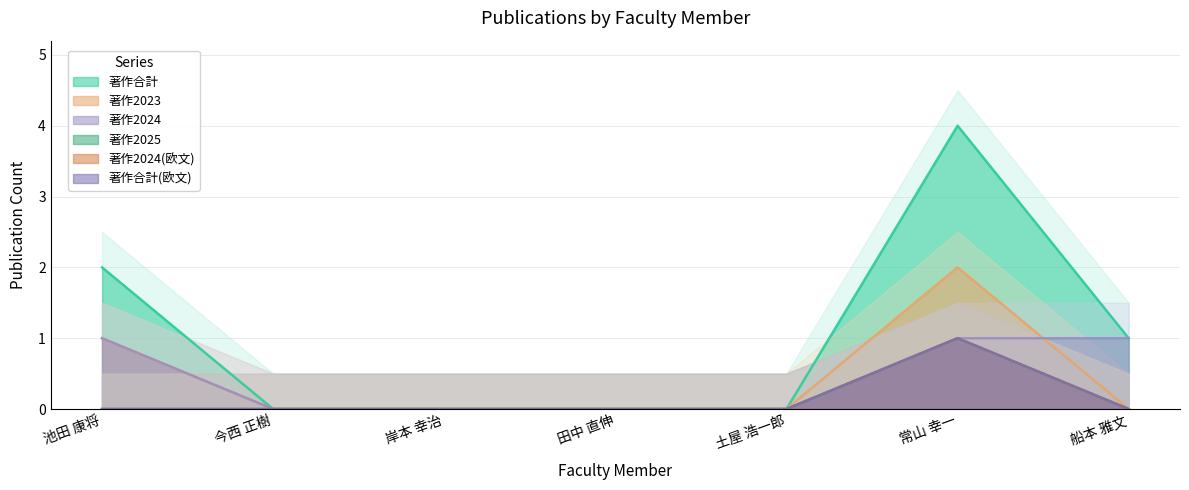

At which label is 著作2024(欧文) closest to 0?

池田 康将